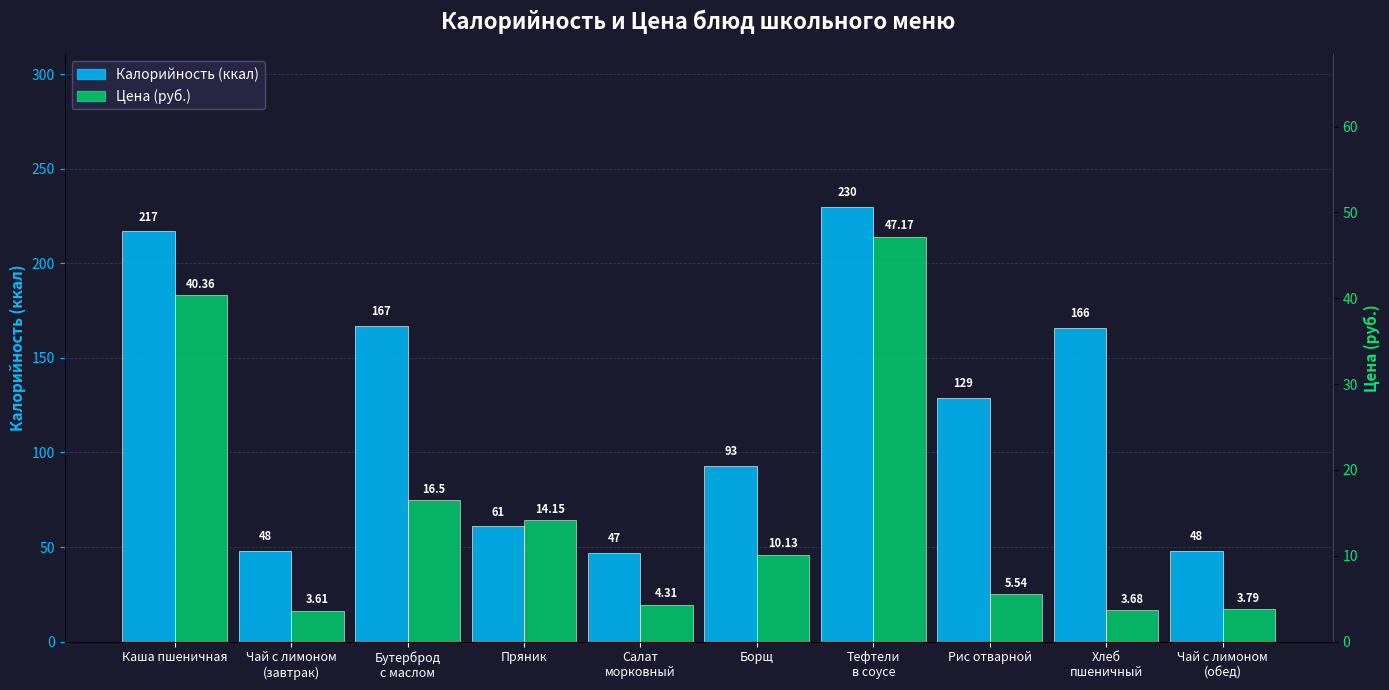

What value does the Калорийность (ккал) series have at Чай с лимоном
(обед)?

48.0